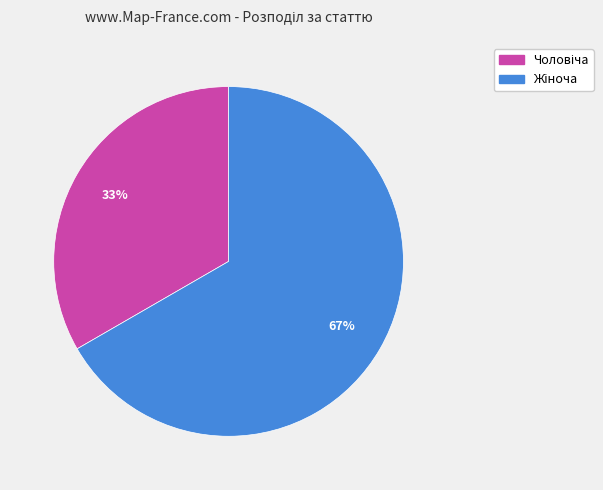

Count the number of slices in the pie.

2